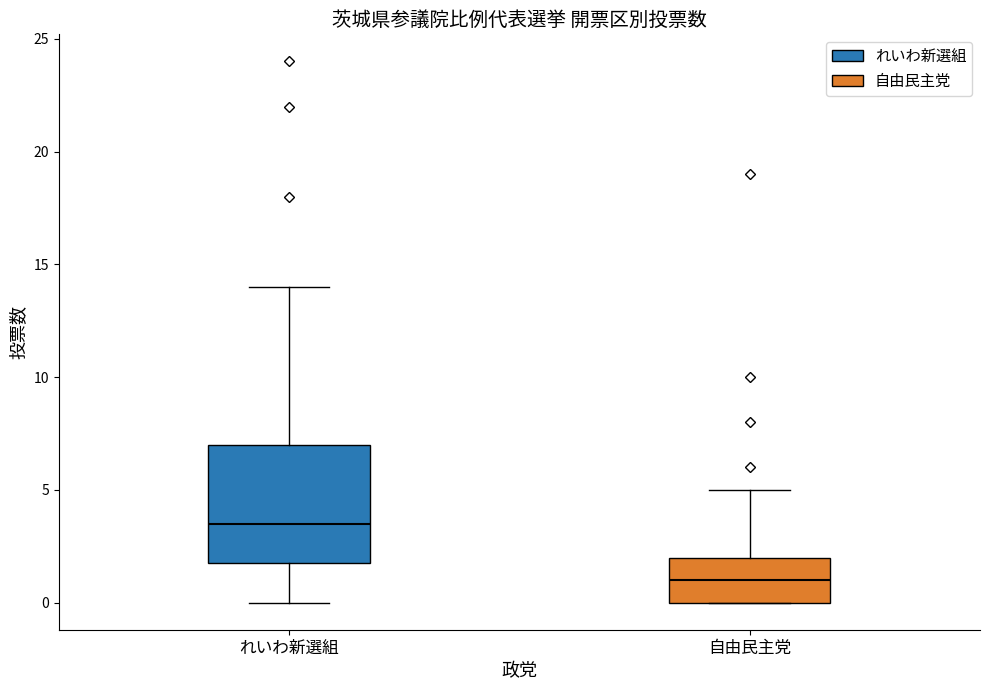

Which box has the lowest median line?

自由民主党